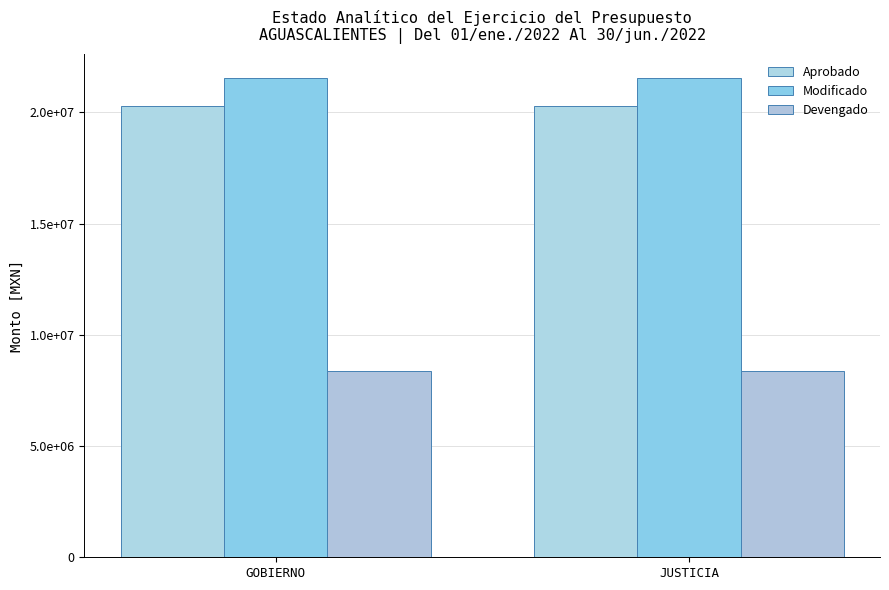

What is the difference between the highest and lowest values at JUSTICIA?

13170045.7